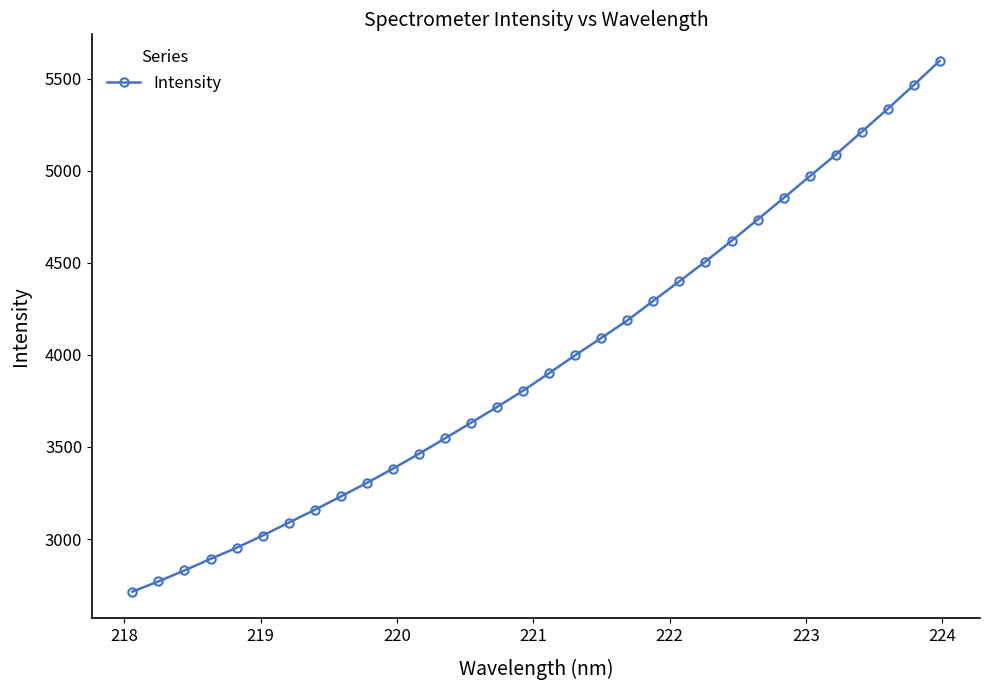

What is the value of the 11th point from the left?

3382.4